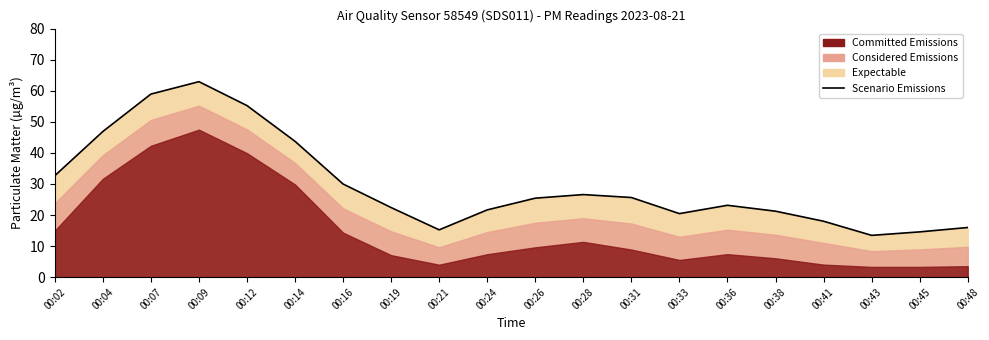

What is the approximate value at 00:07?

58.9